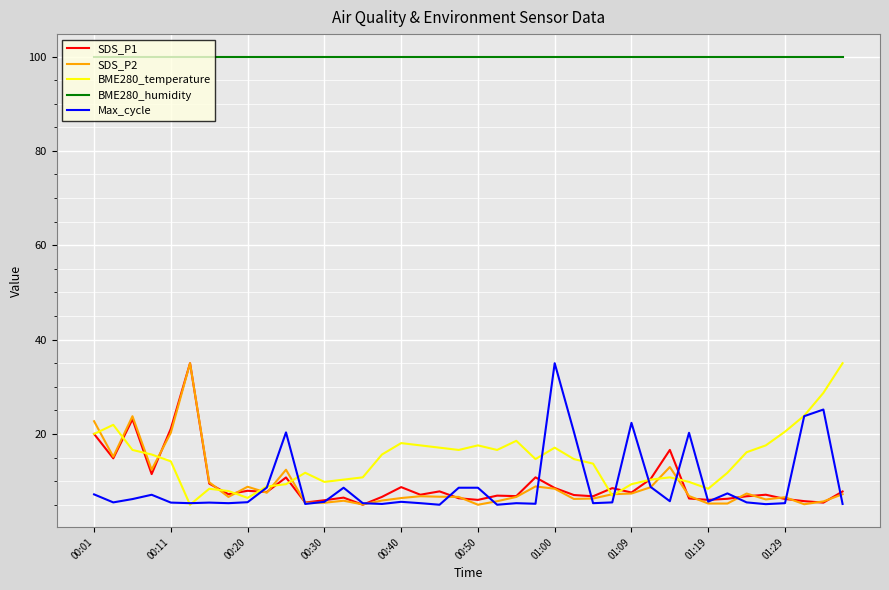

True or false: BME280_humidity and BME280_temperature cross at least once.

False